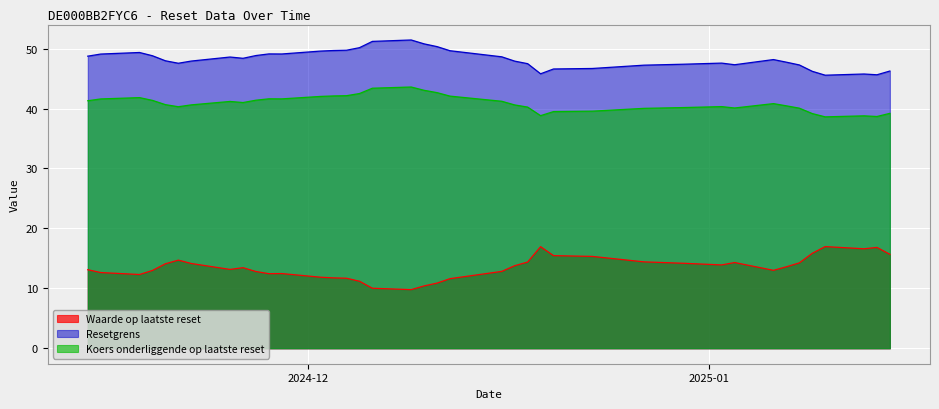

Reading left to right, extract all data points from this chart.

Waarde op laatste reset: 2025-01-15=15.7	2025-01-14=16.8	2025-01-13=16.6	2025-01-10=17.0	2025-01-09=15.8	2025-01-08=14.2	2025-01-07=13.6	2025-01-06=13.0	2025-01-03=14.3	2025-01-02=13.9	2024-12-30=14.2	2024-12-27=14.4	2024-12-23=15.3	2024-12-20=15.5	2024-12-19=16.9	2024-12-18=14.4	2024-12-17=13.8	2024-12-16=12.8	2024-12-12=11.6	2024-12-11=10.9	2024-12-10=10.4	2024-12-09=9.8	2024-12-06=10.0	2024-12-05=11.2	2024-12-04=11.7	2024-12-03=11.8	2024-12-02=11.9	2024-11-29=12.5	2024-11-28=12.4	2024-11-27=12.8	2024-11-26=13.4	2024-11-25=13.2	2024-11-22=14.2	2024-11-21=14.7	2024-11-20=14.1	2024-11-19=13.0	2024-11-18=12.3	2024-11-15=12.6	2024-11-14=13.1
Resetgrens: 2025-01-15=46.3	2025-01-14=45.6	2025-01-13=45.8	2025-01-10=45.6	2025-01-09=46.2	2025-01-08=47.3	2025-01-07=47.7	2025-01-06=48.2	2025-01-03=47.3	2025-01-02=47.6	2024-12-30=47.4	2024-12-27=47.2	2024-12-23=46.7	2024-12-20=46.6	2024-12-19=45.8	2024-12-18=47.5	2024-12-17=47.9	2024-12-16=48.6	2024-12-12=49.6	2024-12-11=50.3	2024-12-10=50.8	2024-12-09=51.4	2024-12-06=51.2	2024-12-05=50.1	2024-12-04=49.7	2024-12-03=49.7	2024-12-02=49.6	2024-11-29=49.1	2024-11-28=49.1	2024-11-27=48.8	2024-11-26=48.4	2024-11-25=48.6	2024-11-22=47.9	2024-11-21=47.6	2024-11-20=48.0	2024-11-19=48.8	2024-11-18=49.3	2024-11-15=49.1	2024-11-14=48.7
Koers onderliggende op laatste reset: 2025-01-15=39.2	2025-01-14=38.7	2025-01-13=38.8	2025-01-10=38.6	2025-01-09=39.2	2025-01-08=40.1	2025-01-07=40.5	2025-01-06=40.8	2025-01-03=40.1	2025-01-02=40.3	2024-12-30=40.2	2024-12-27=40.0	2024-12-23=39.6	2024-12-20=39.5	2024-12-19=38.8	2024-12-18=40.2	2024-12-17=40.6	2024-12-16=41.2	2024-12-12=42.1	2024-12-11=42.6	2024-12-10=43.0	2024-12-09=43.6	2024-12-06=43.4	2024-12-05=42.5	2024-12-04=42.1	2024-12-03=42.1	2024-12-02=42.0	2024-11-29=41.6	2024-11-28=41.6	2024-11-27=41.4	2024-11-26=41.0	2024-11-25=41.2	2024-11-22=40.6	2024-11-21=40.3	2024-11-20=40.6	2024-11-19=41.4	2024-11-18=41.8	2024-11-15=41.6	2024-11-14=41.3